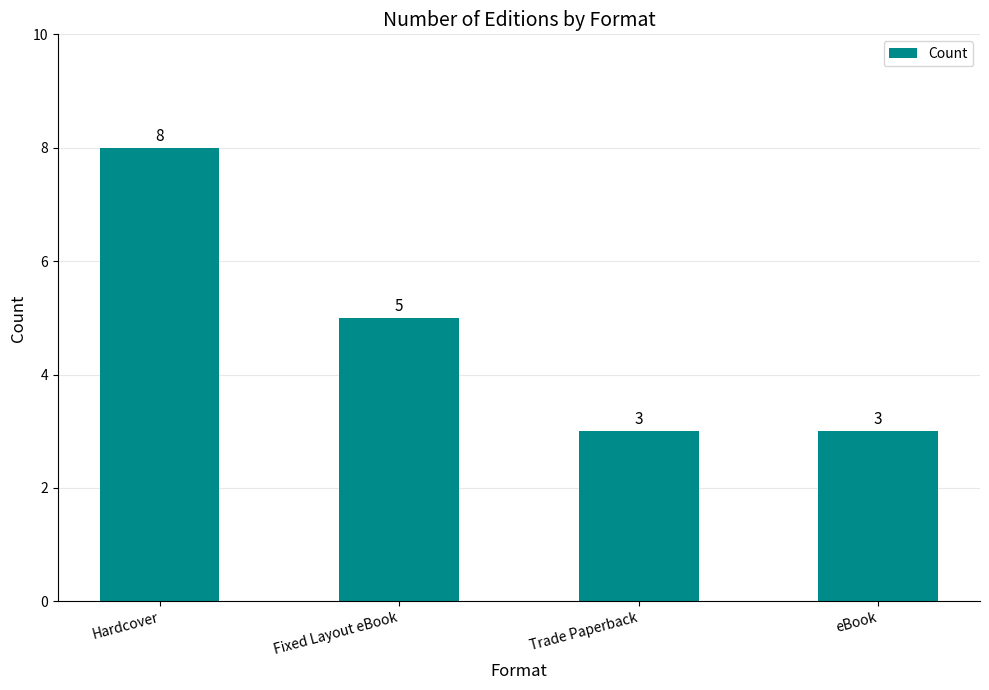

What is the difference between the second highest and minimum values?

2